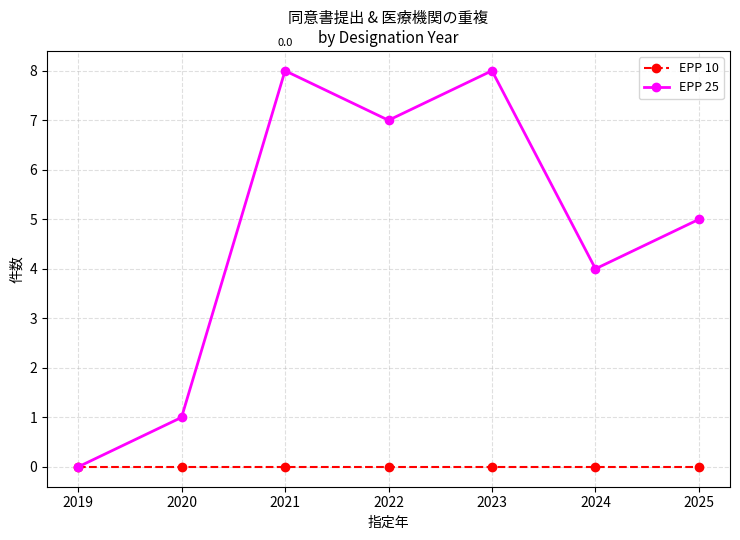

List the series in order of their overall mean, highest first.

EPP 25, EPP 10